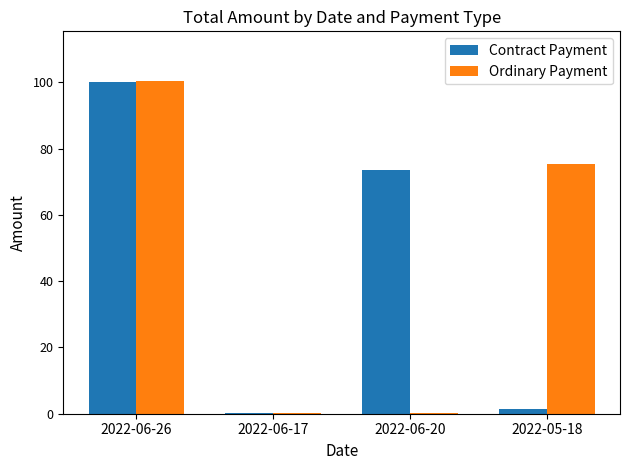

Is it true that Ordinary Payment equals 100.3 at 2022-06-26?

True